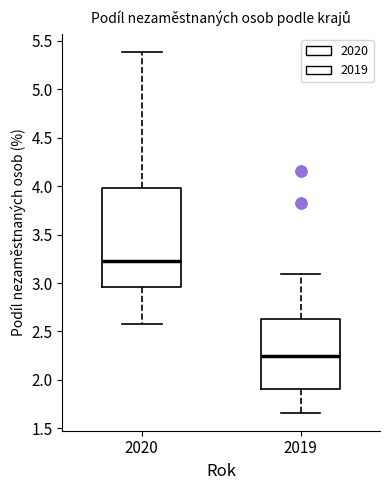

Which box's median line is the highest?

2020